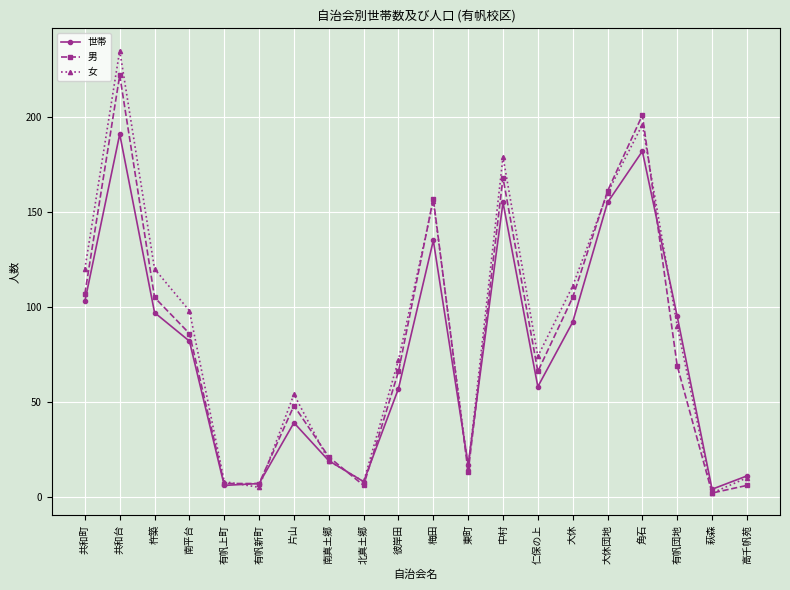

Which series has the widest spread of values?

女